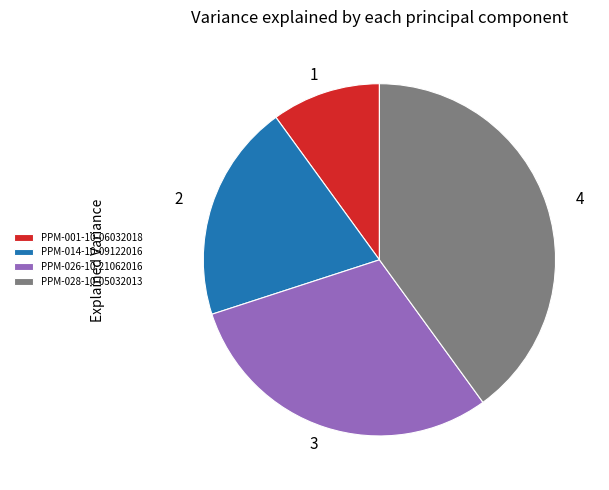

Is PPM-026-10-21062016 the majority of the pie?

No